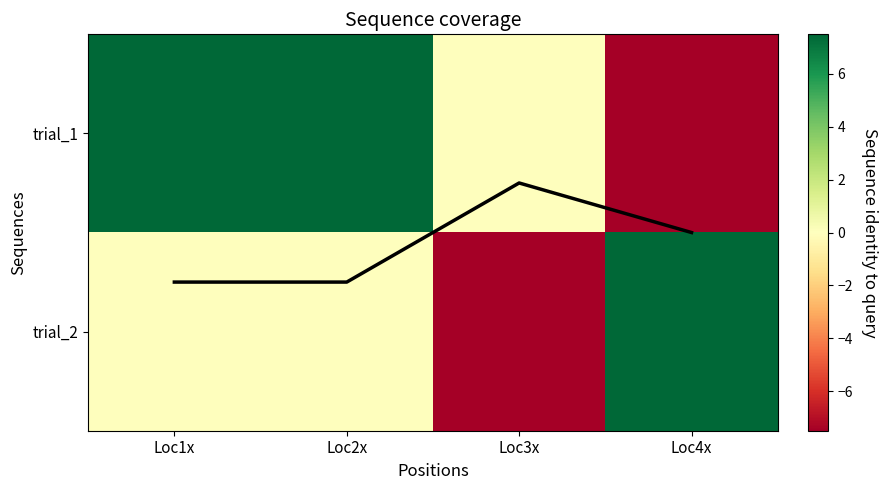

At which category does the chart reach its minimum across all series?

Loc4x